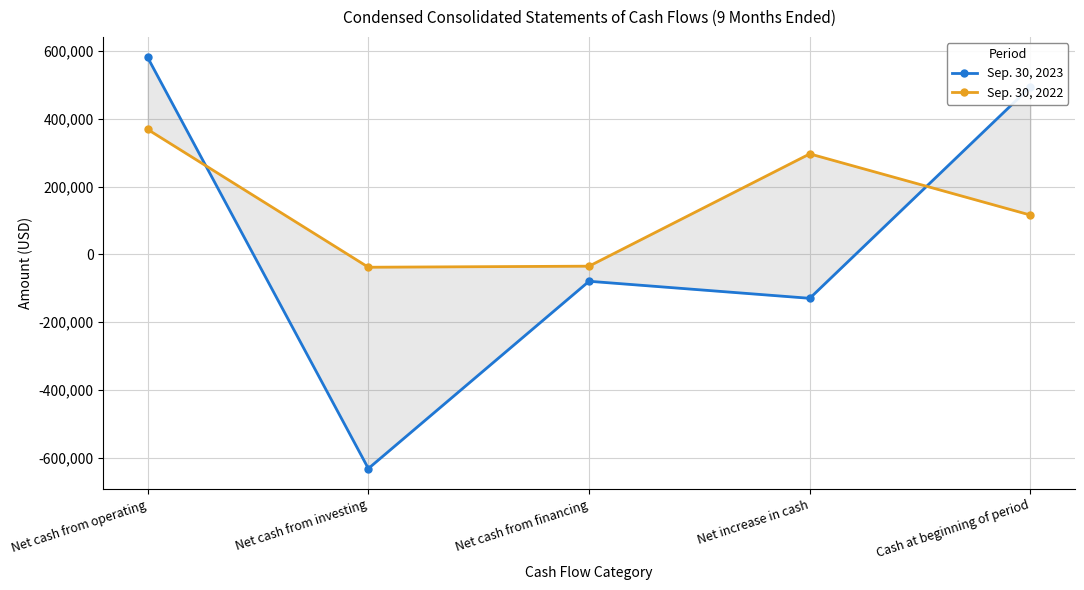

Between Net cash from operating and Net cash from investing, which series saw the biggest shift?

Sep. 30, 2023